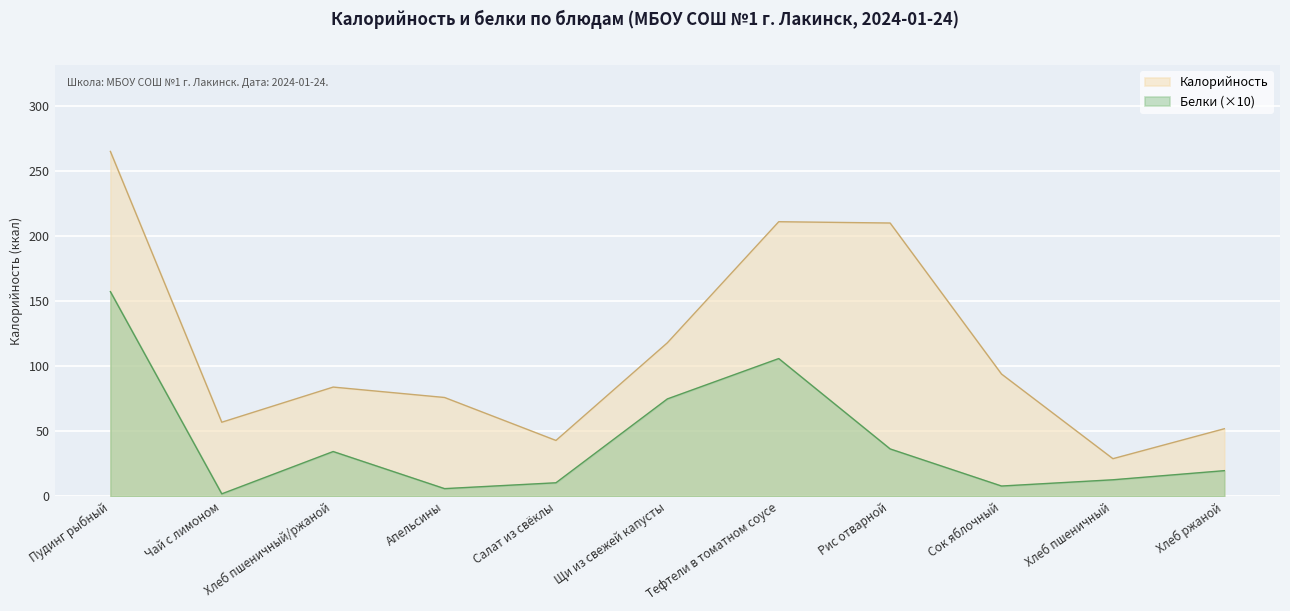

Where is the first local minimum for Белки?

Чай с лимоном